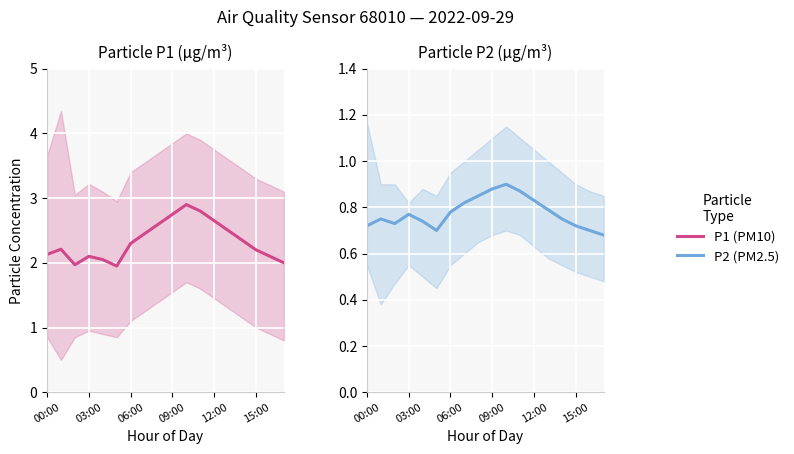

Reading right to left, what are all the values shown in this chart?

P1: 2.0	2.1	2.2	2.4	2.5	2.6	2.8	2.9	2.8	2.6	2.5	2.3	1.9	2.0	2.1	2.0	2.2	2.1
P2: 0.7	0.7	0.7	0.8	0.8	0.8	0.9	0.9	0.9	0.8	0.8	0.8	0.7	0.7	0.8	0.7	0.8	0.7